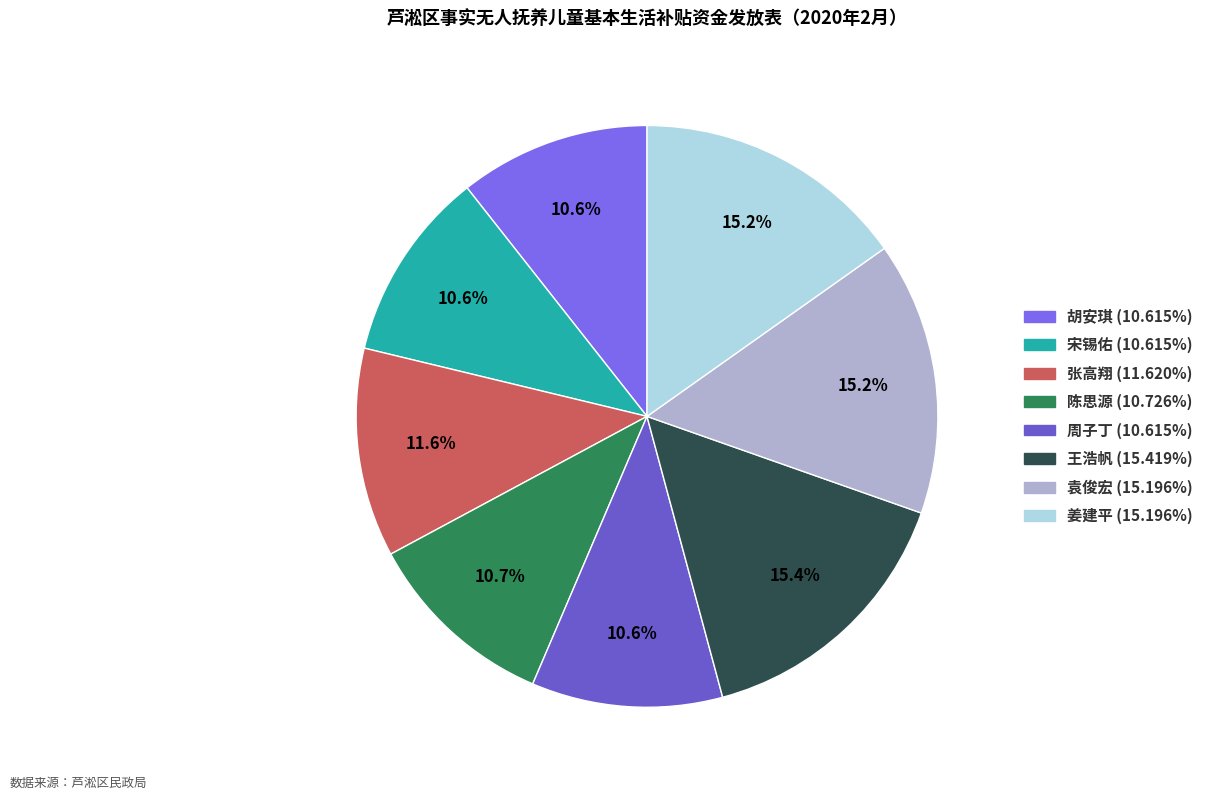

To the nearest percent, what is the difference between the largest and smallest slice percentages?

5%